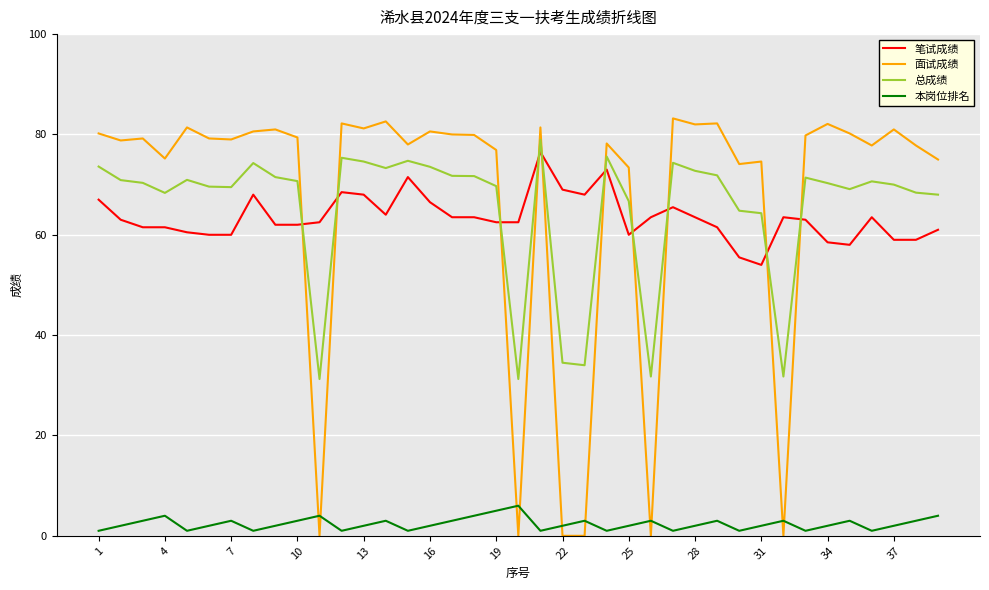

What is the maximum value shown in the chart?

83.2